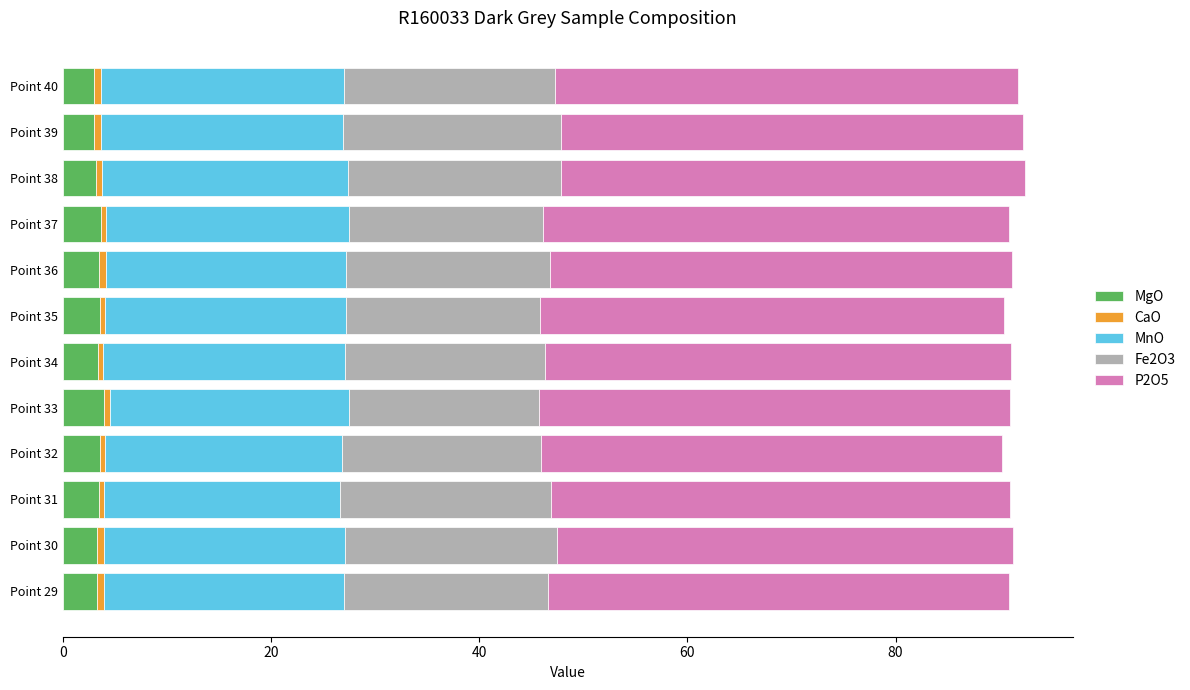

What is the maximum value for MgO?

4.0